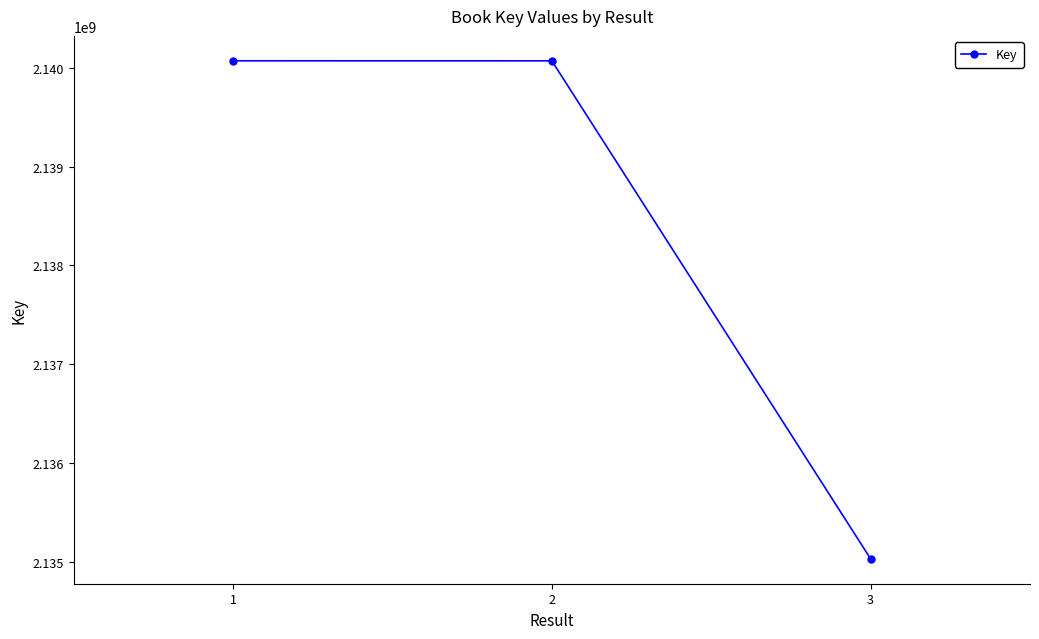

True or false: the data shows 2140073977 at 1.

True